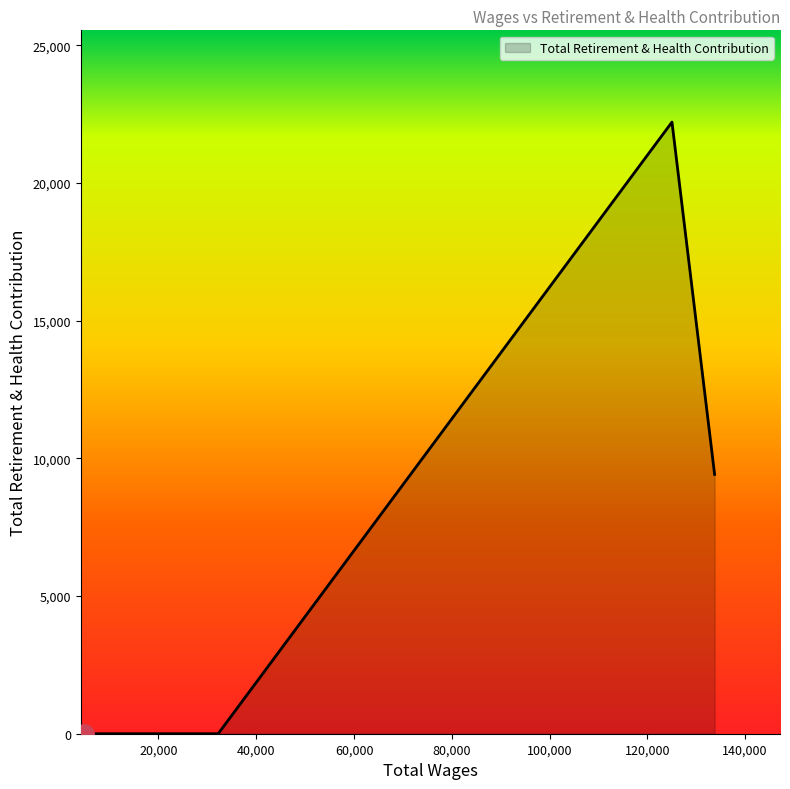

What is the maximum value shown in the chart?

22214